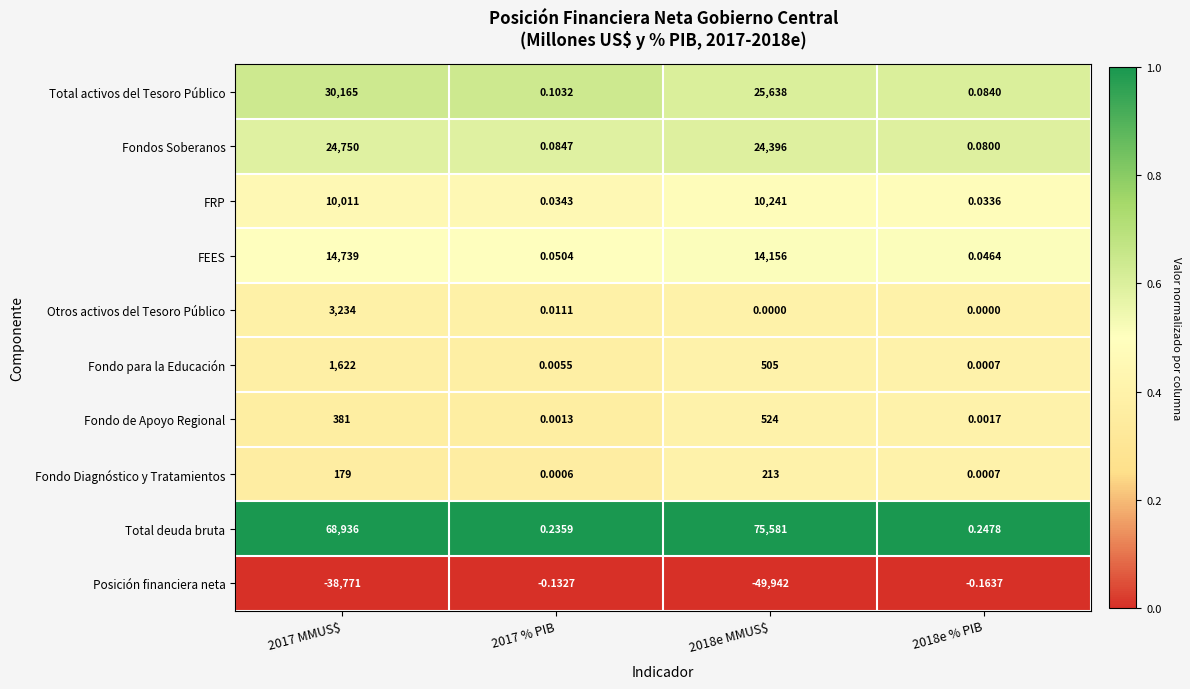

At 2017 % PIB, list the series in order from largest to smallest.

Total deuda bruta, Total activos del Tesoro Público, Fondos Soberanos, FEES, FRP, Otros activos del Tesoro Público, Fondo para la Educación, Fondo de Apoyo Regional, Fondo Diagnóstico y Tratamientos, Posición financiera neta